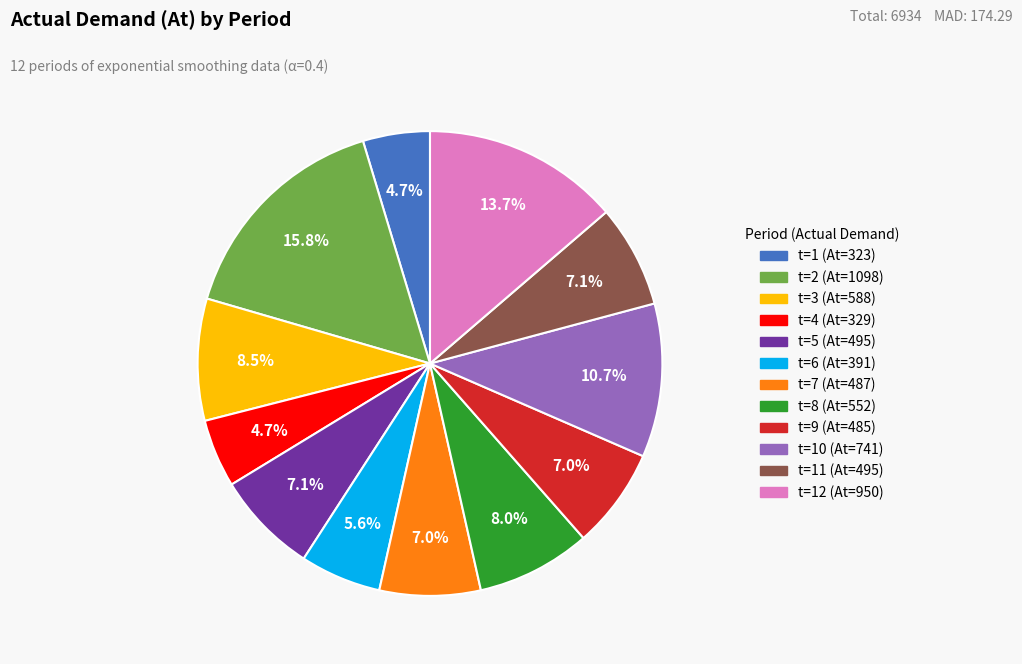

Does any single category account for the majority?

No